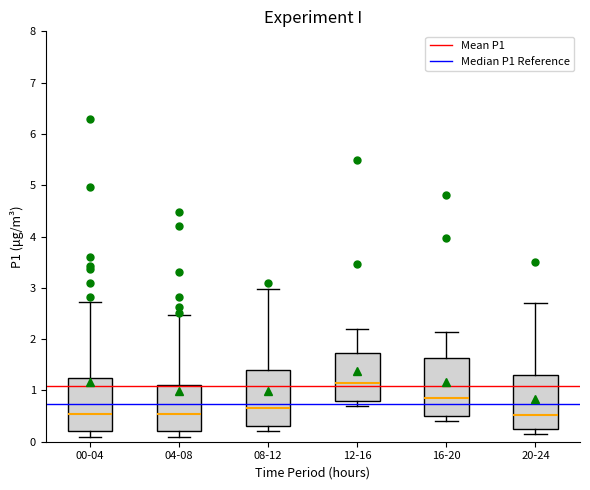

Reading left to right, read every box against the y-axis: the position of its median line, the range the box covers, and the ends of its whiskers. The values are not printed on the chart, so give them approximately, as read against the axis.

00-04: median 0.6, box 0.2 to 1.2, whiskers 0.1 to 2.7
04-08: median 0.6, box 0.2 to 1.1, whiskers 0.1 to 2.5
08-12: median 0.7, box 0.3 to 1.4, whiskers 0.2 to 3.0
12-16: median 1.2, box 0.8 to 1.7, whiskers 0.7 to 2.2
16-20: median 0.9, box 0.5 to 1.6, whiskers 0.4 to 2.1
20-24: median 0.5, box 0.3 to 1.3, whiskers 0.2 to 2.7